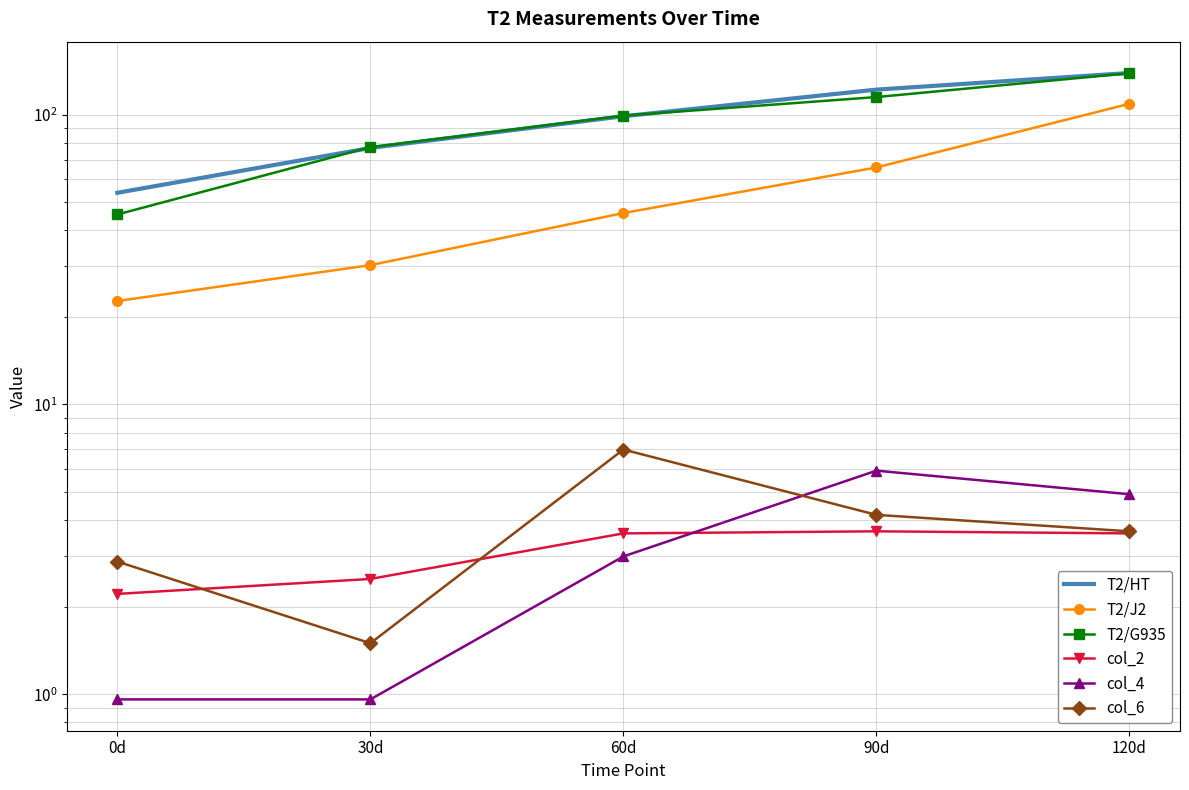

Where is T2/G935 nearest to the value 92?

60d